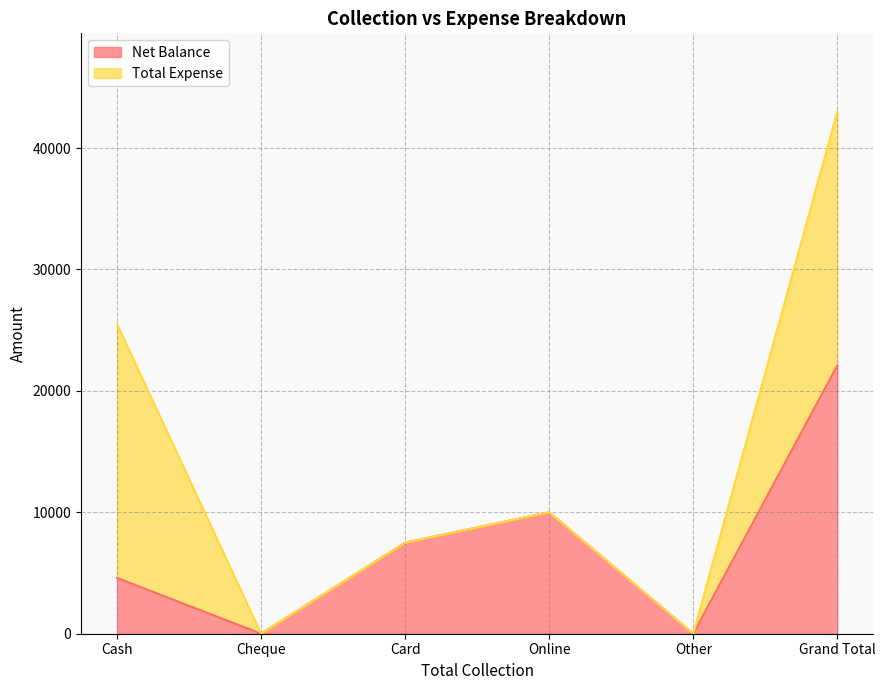

Is it true that the value at Card is 7500?

True